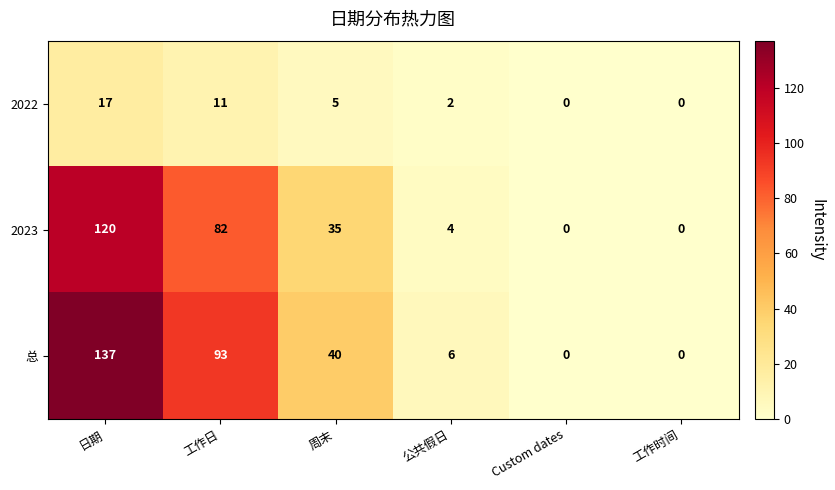

Reading left to right, list all the values displayed in this chart.

2022: 17	11	5	2	0	0
2023: 120	82	35	4	0	0
总: 137	93	40	6	0	0